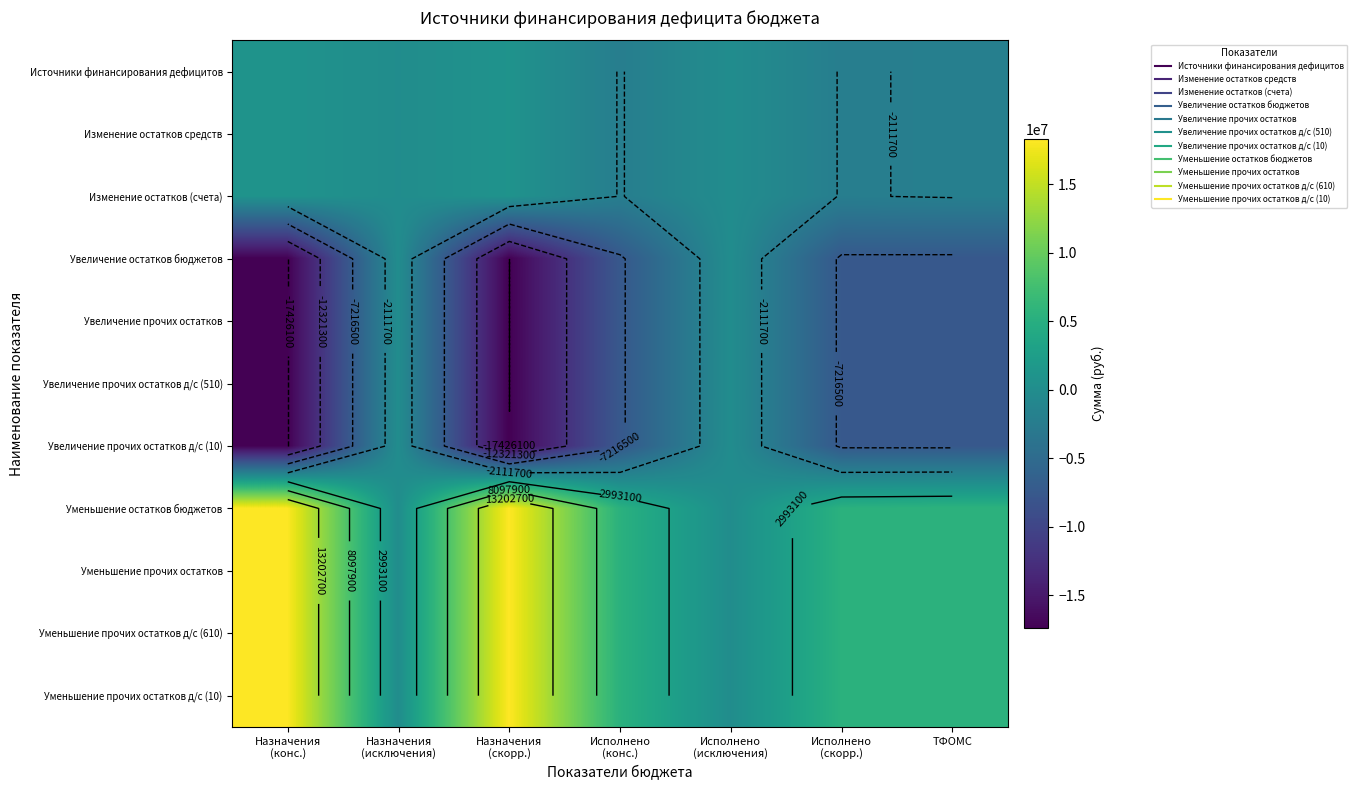

Between ТФОМС and Исполнено
(исключения), which is larger?

Исполнено
(исключения)